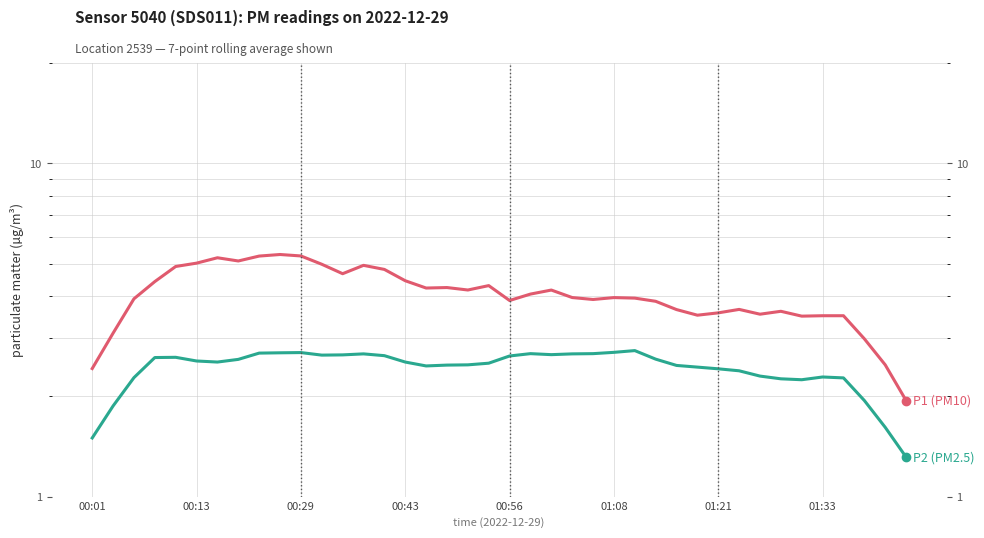

Which series has the largest range (max minus min)?

P1 (PM10)